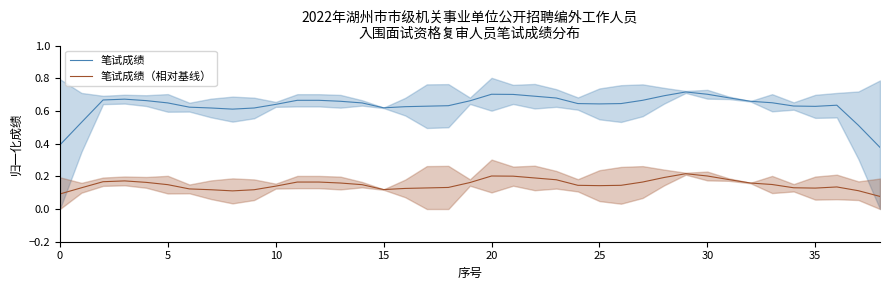

What is the value of the 笔试成绩 point at the 23rd from the left?

0.7